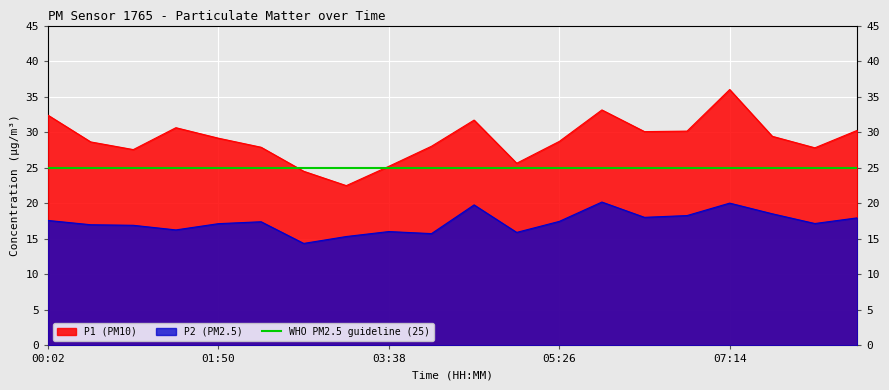

True or false: P1 and P2 intersect in this chart.

False